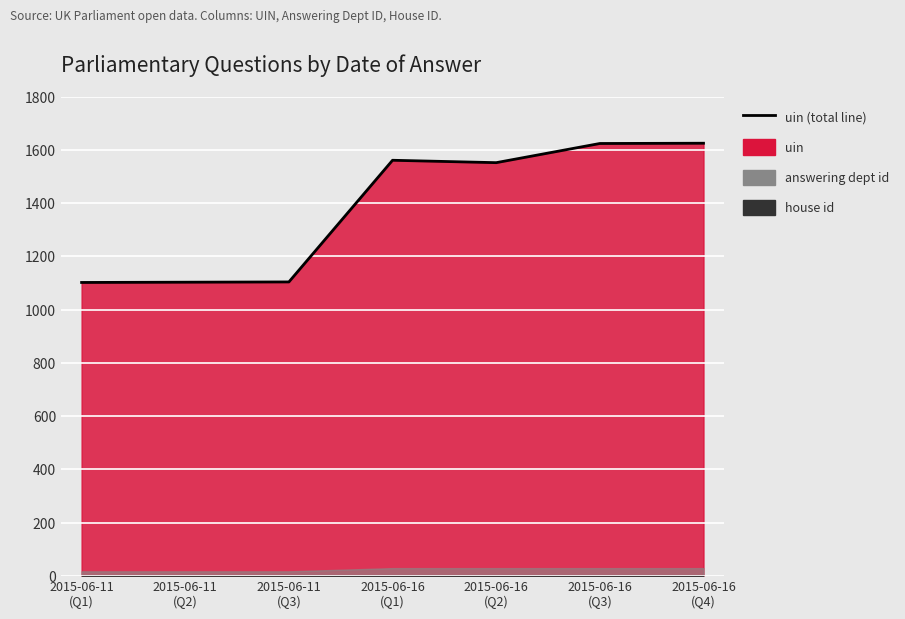

Reading left to right, what are all the values shown in this chart?

1102	1103	1104	1561	1552	1624	1625